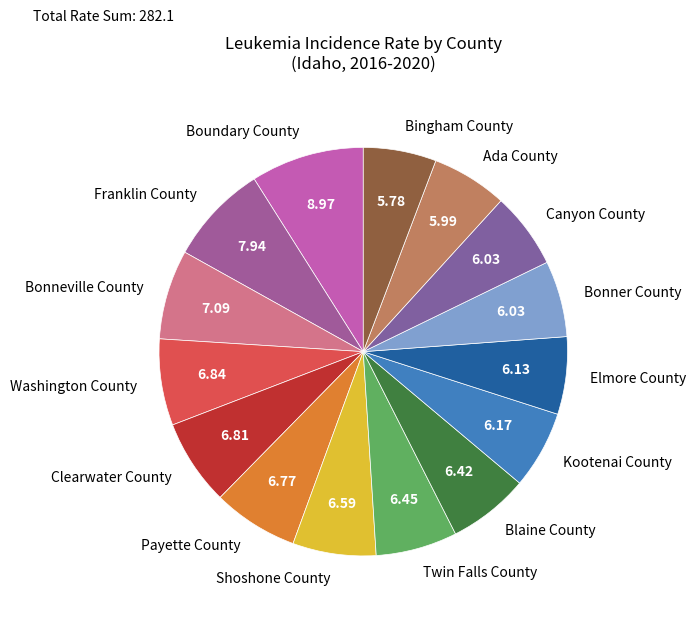

Is the sum of Washington County and Kootenai County greater than half?

No